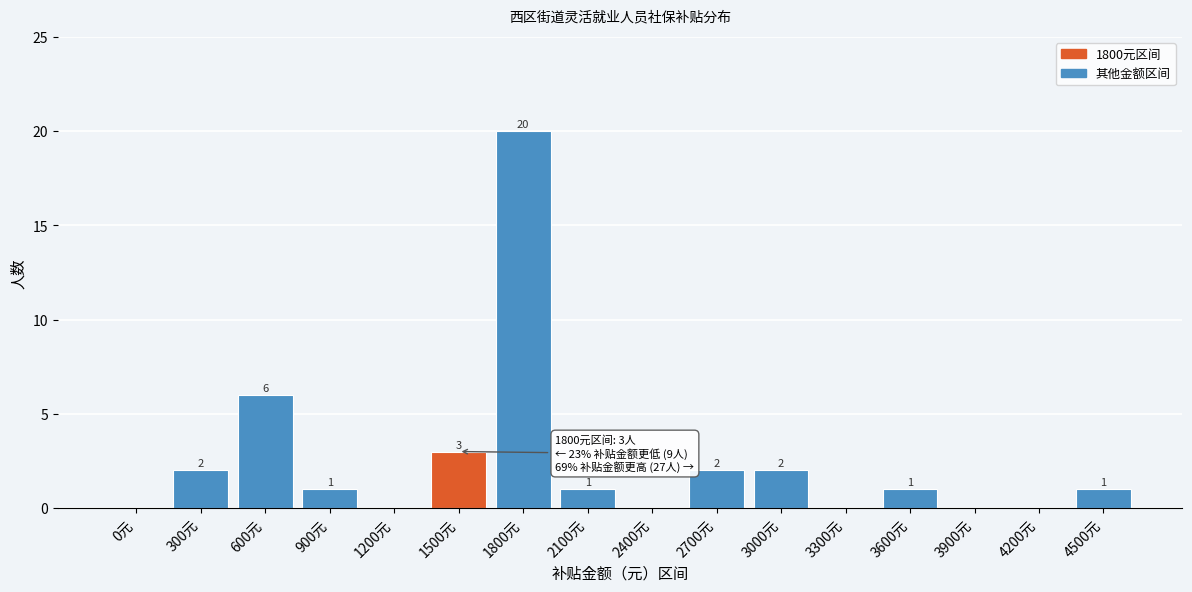

Reading left to right, what are all the values shown in this chart?

0元=0	300元=2	600元=6	900元=1	1200元=0	1500元=3	1800元=20	2100元=1	2400元=0	2700元=2	3000元=2	3300元=0	3600元=1	3900元=0	4200元=0	4500元=1